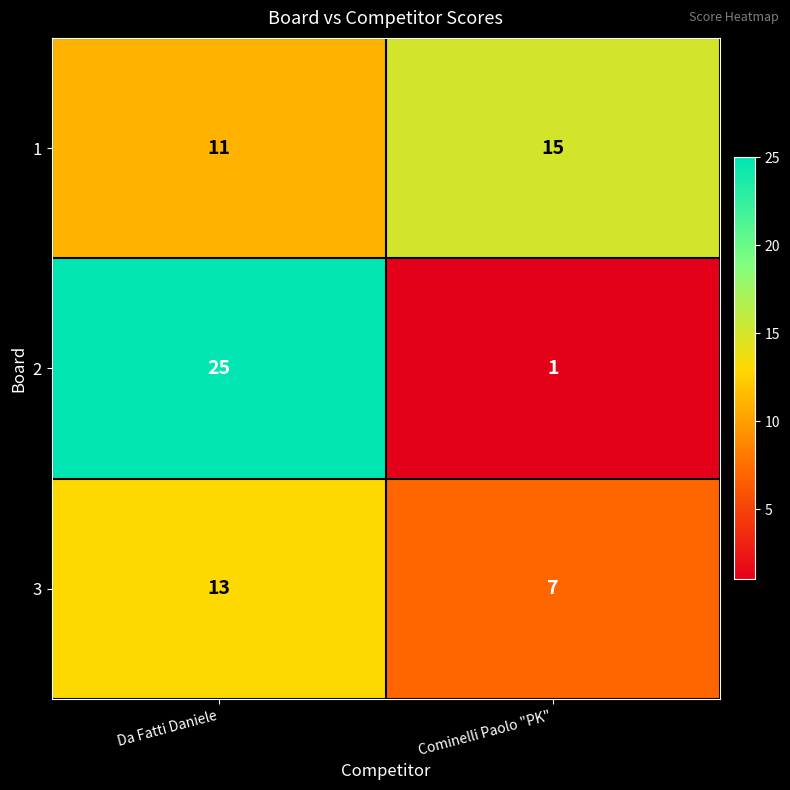

Reading right to left, list all the values displayed in this chart.

1: Cominelli Paolo "PK"=15	Da Fatti Daniele=11
2: Cominelli Paolo "PK"=1	Da Fatti Daniele=25
3: Cominelli Paolo "PK"=7	Da Fatti Daniele=13